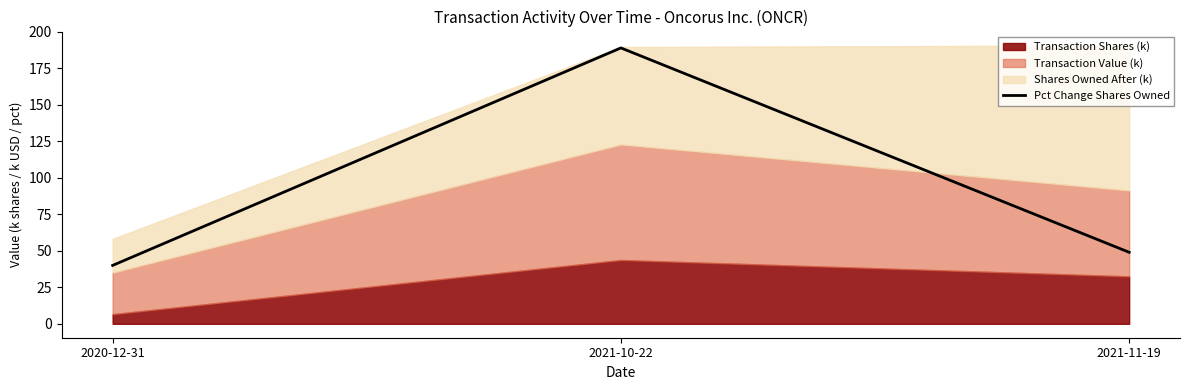

Count the number of categories in the chart.

3